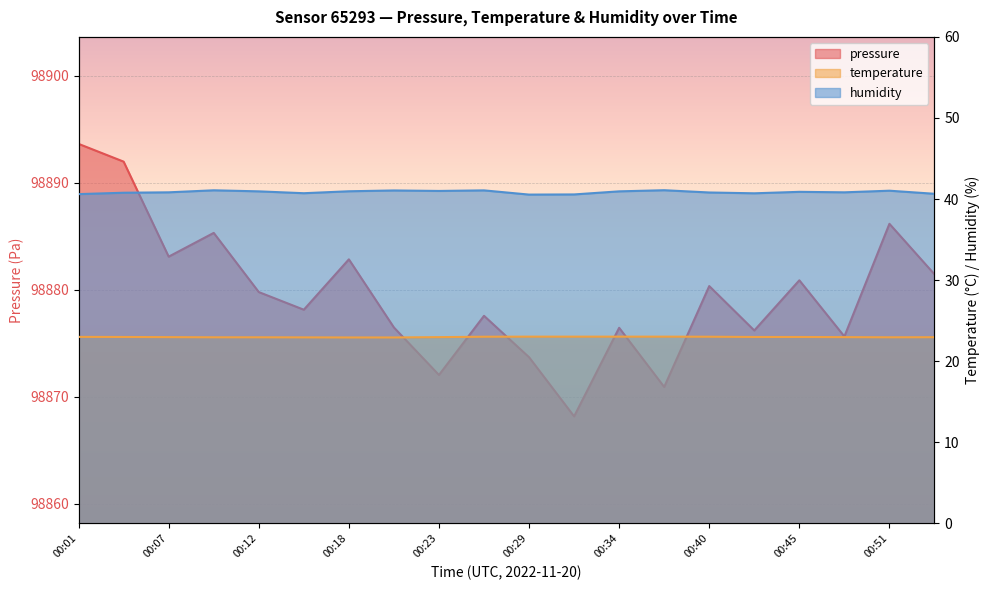

Which series has the largest range (max minus min)?

pressure